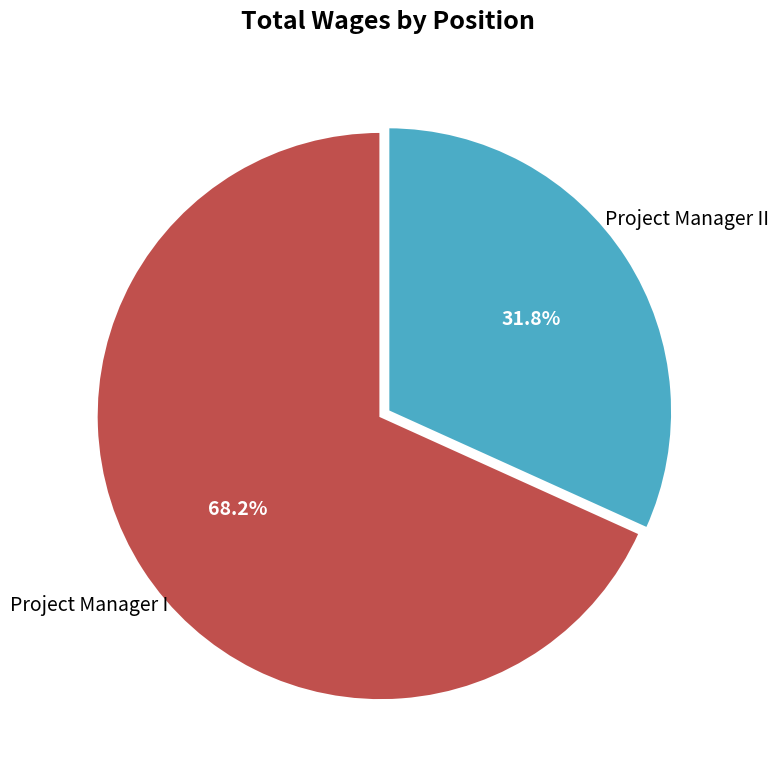

Is Project Manager I the majority of the pie?

Yes